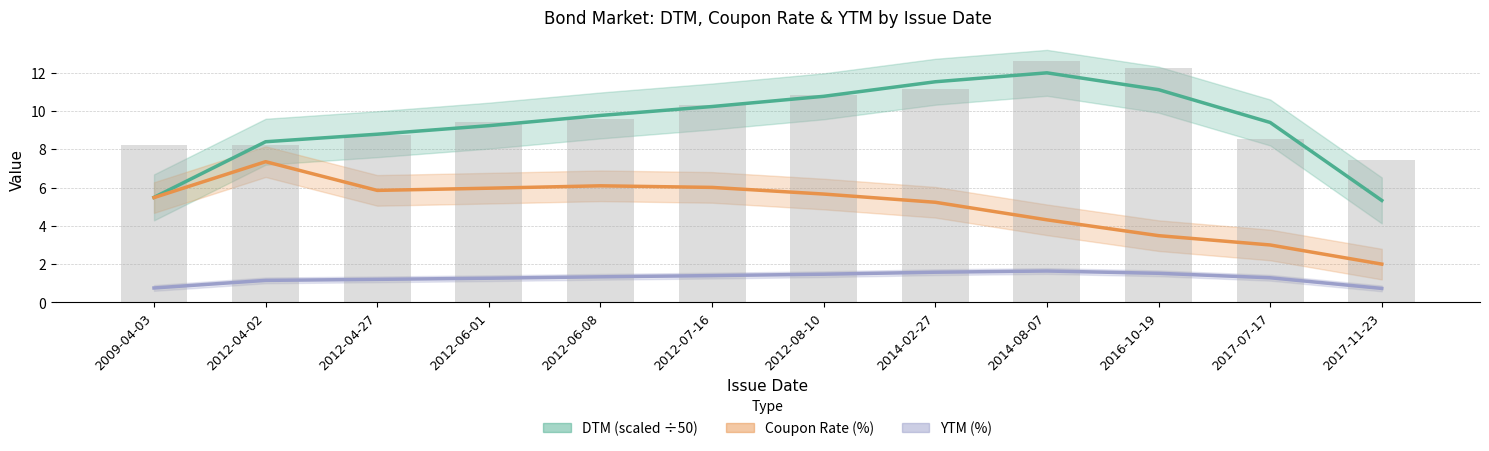

True or false: Coupon Rate (%) has a value of 3.9 at 2012-07-16.

False